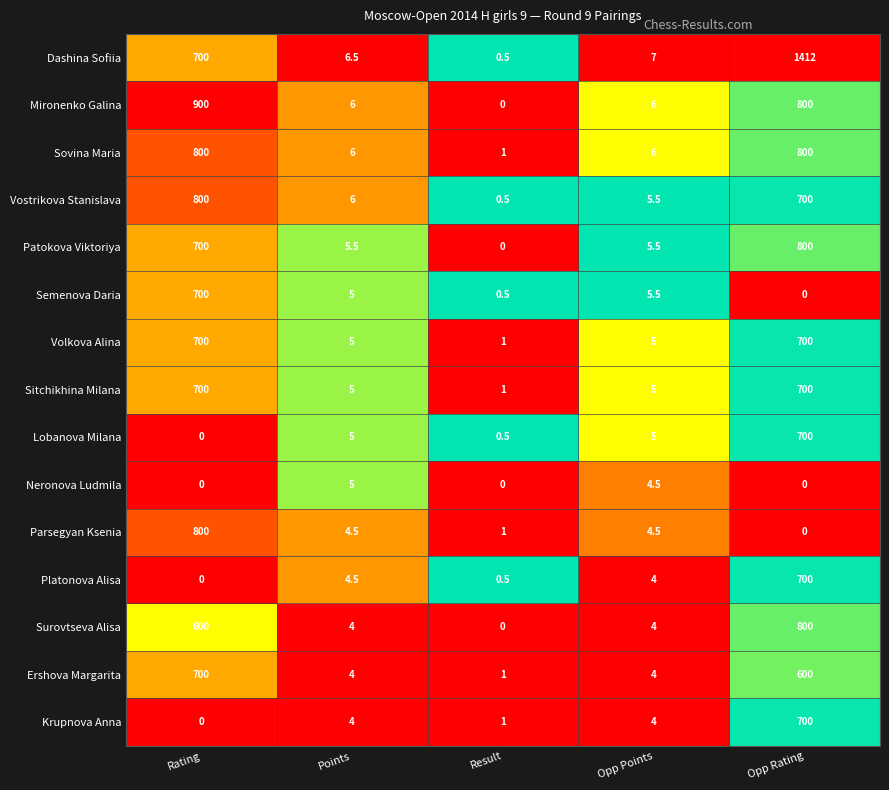

What is the greatest value displayed?

1412.0